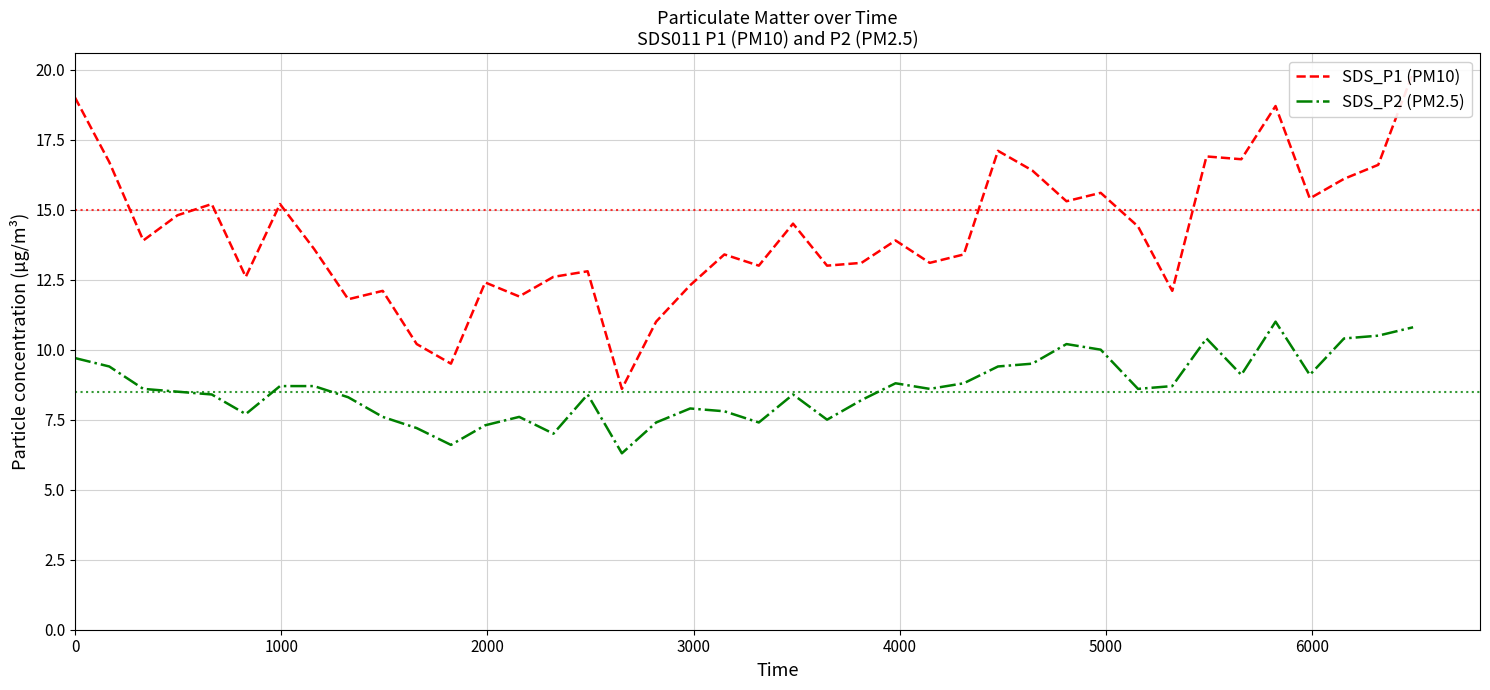

What are all the series names shown in the legend?

SDS_P1 (PM10), SDS_P2 (PM2.5)